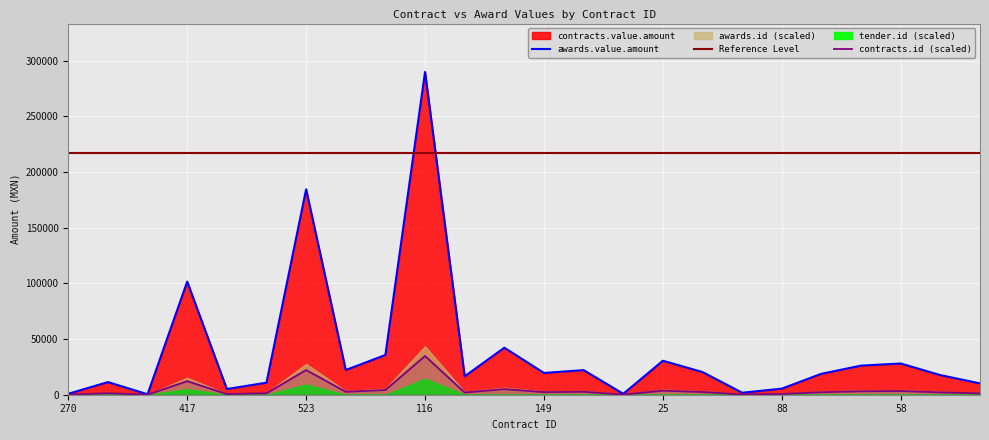

What is the sum of all awards.value.amount values?

922678.0